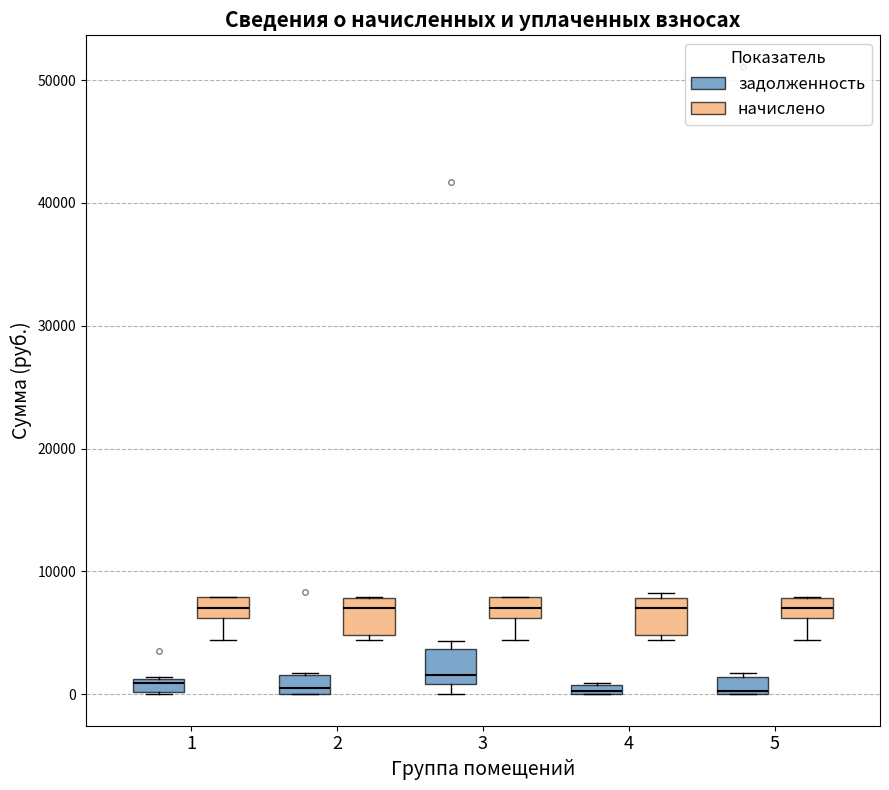

Where is the upper edge of the box for 5 (задолженность) on the y-axis? The values are not printed on the chart, so give them approximately, as read against the axis.

1000